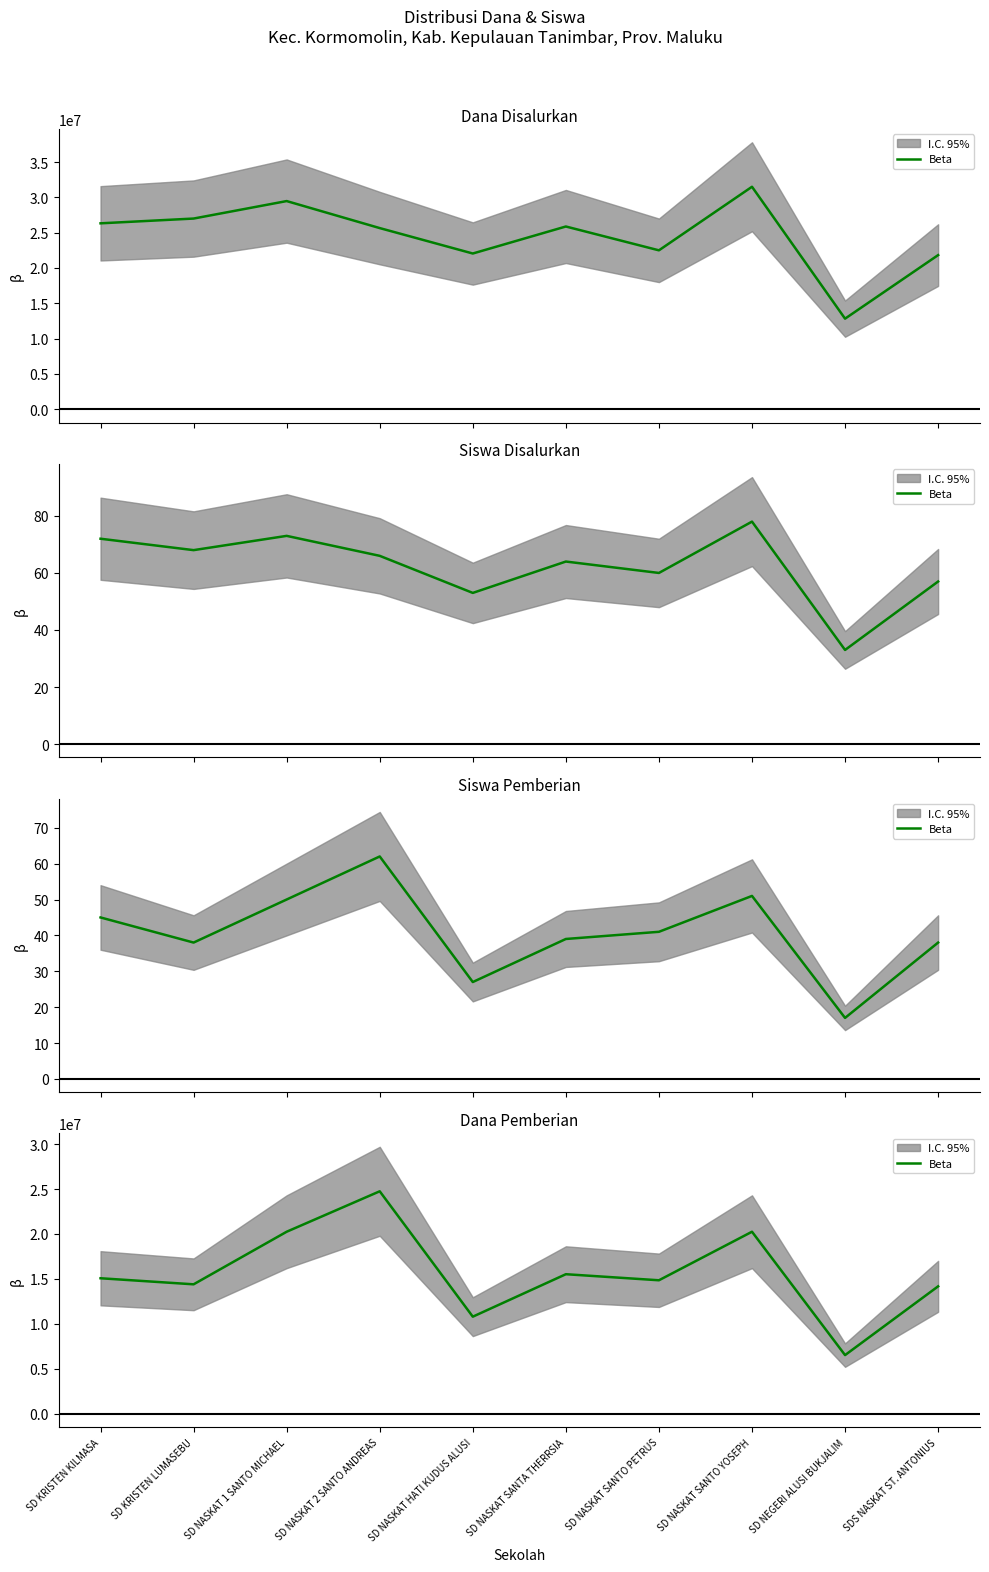

Which label corresponds to the smallest value in the chart?

SD NEGERI ALUSI BUKJALIM